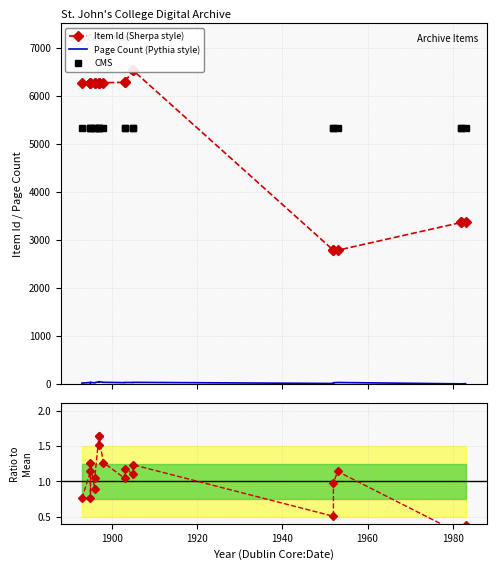

What is the difference between the maximum and minimum values in the Page Count (Pythia style) series?

44.0